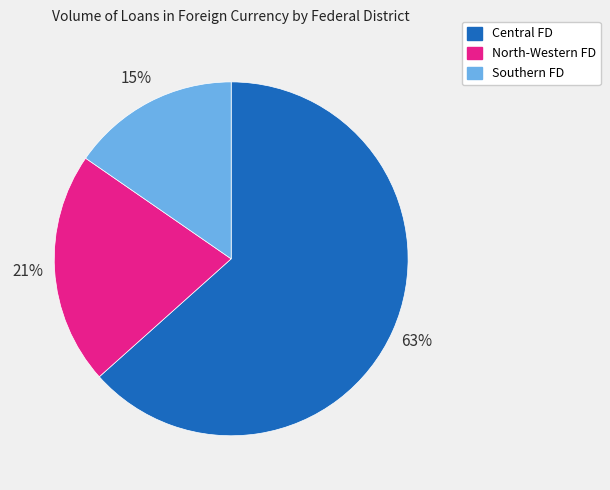

Is there a majority slice in this chart?

Yes